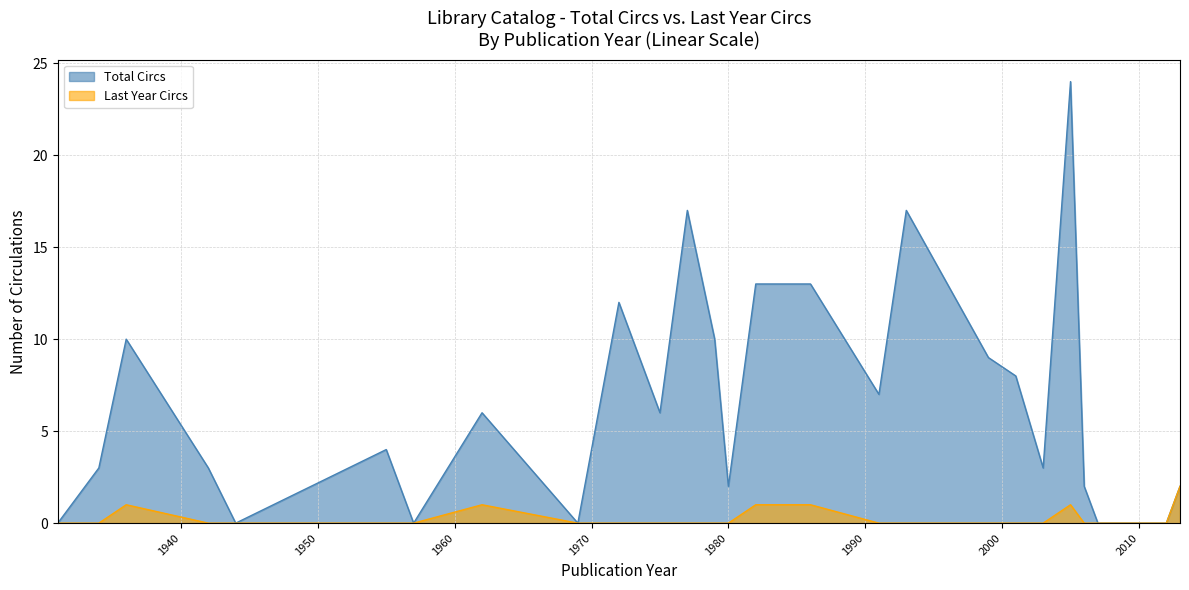

True or false: Last Year Circs has more than 1 interior local peaks.

True